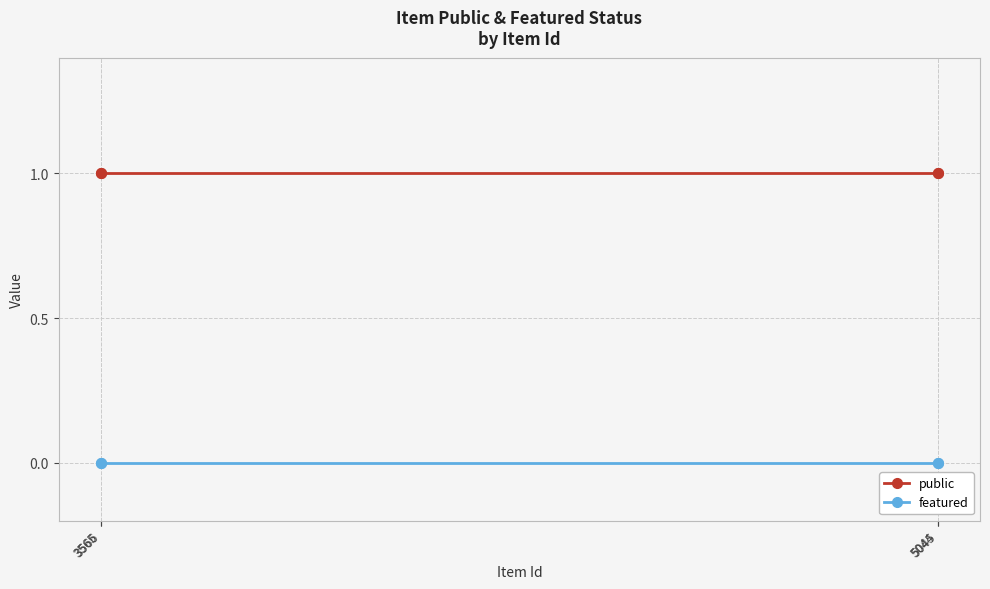

True or false: featured has more than 2 interior local peaks.

False